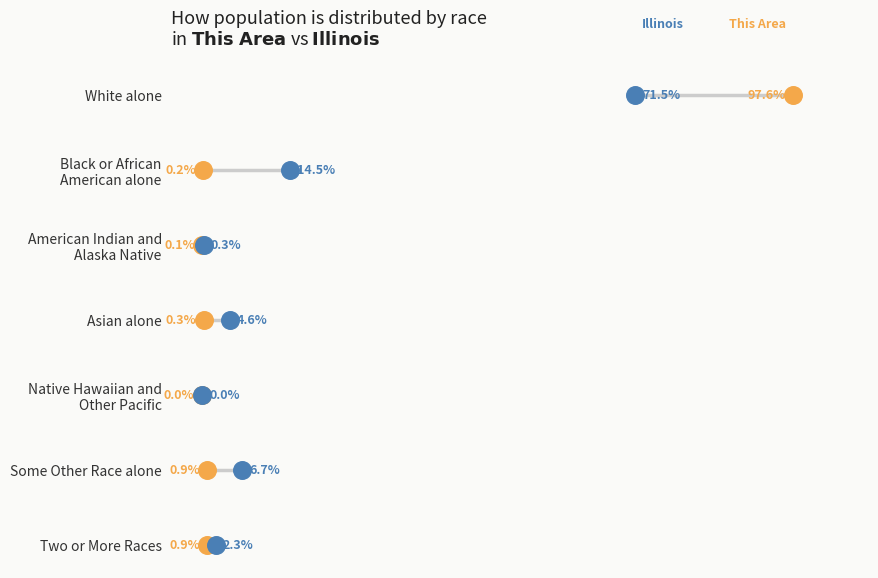

Is the value of This Area at 0 greater than the value of Illinois at 80?

No